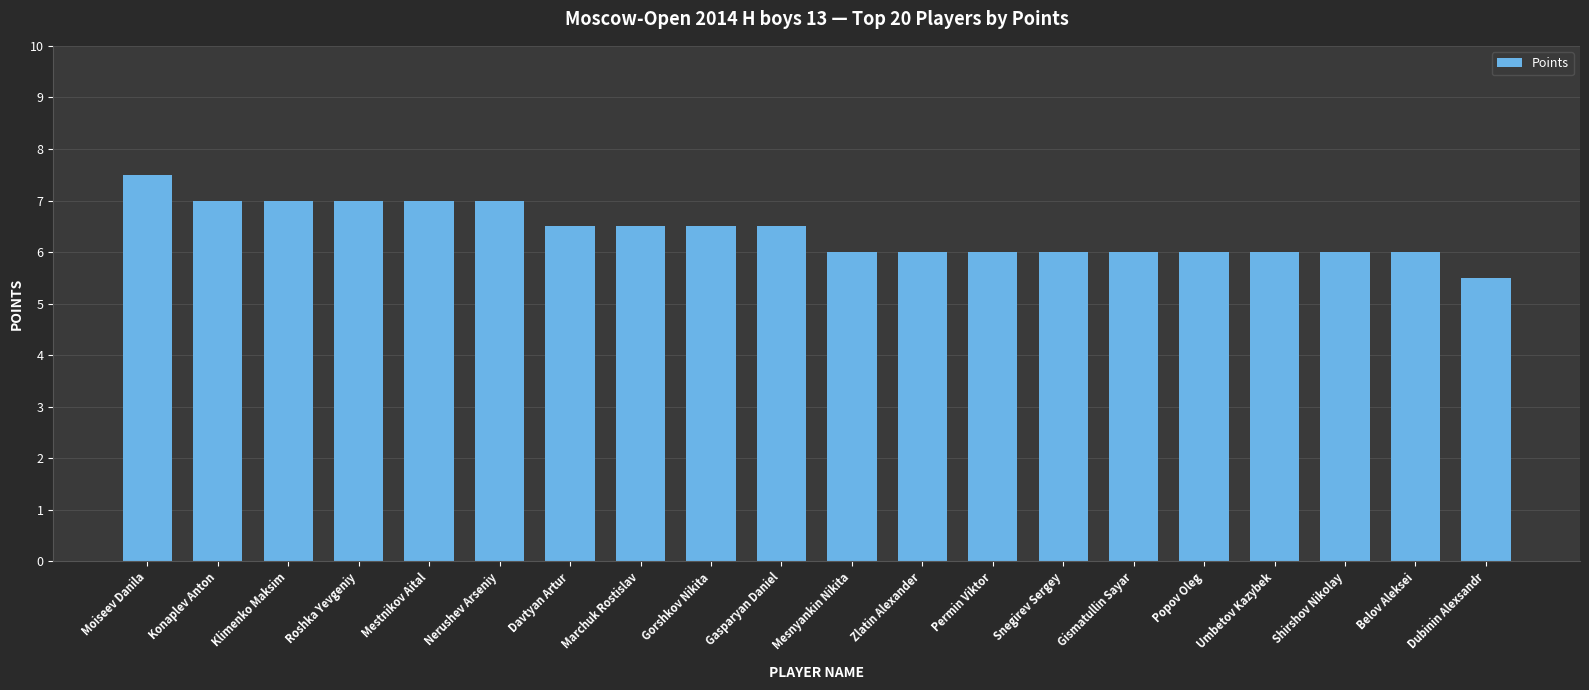

Where does the data first go above 6?

Moiseev Danila